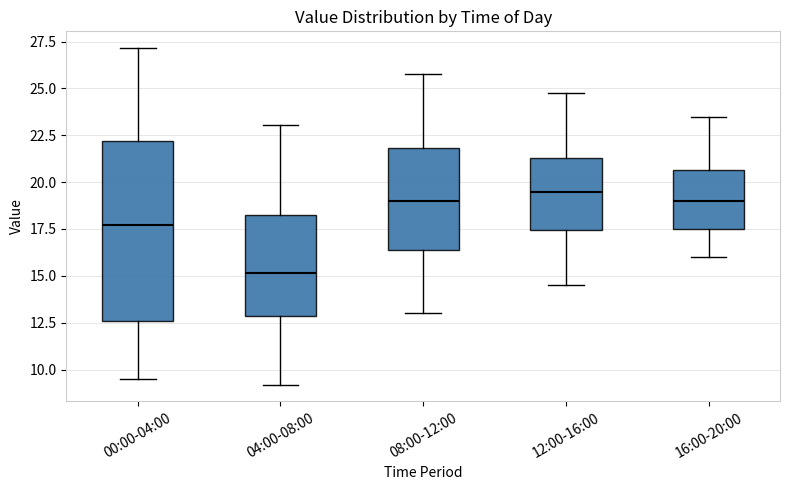

Where does the upper whisker of the box for 08:00-12:00 end on the y-axis? The values are not printed on the chart, so give them approximately, as read against the axis.

26.0